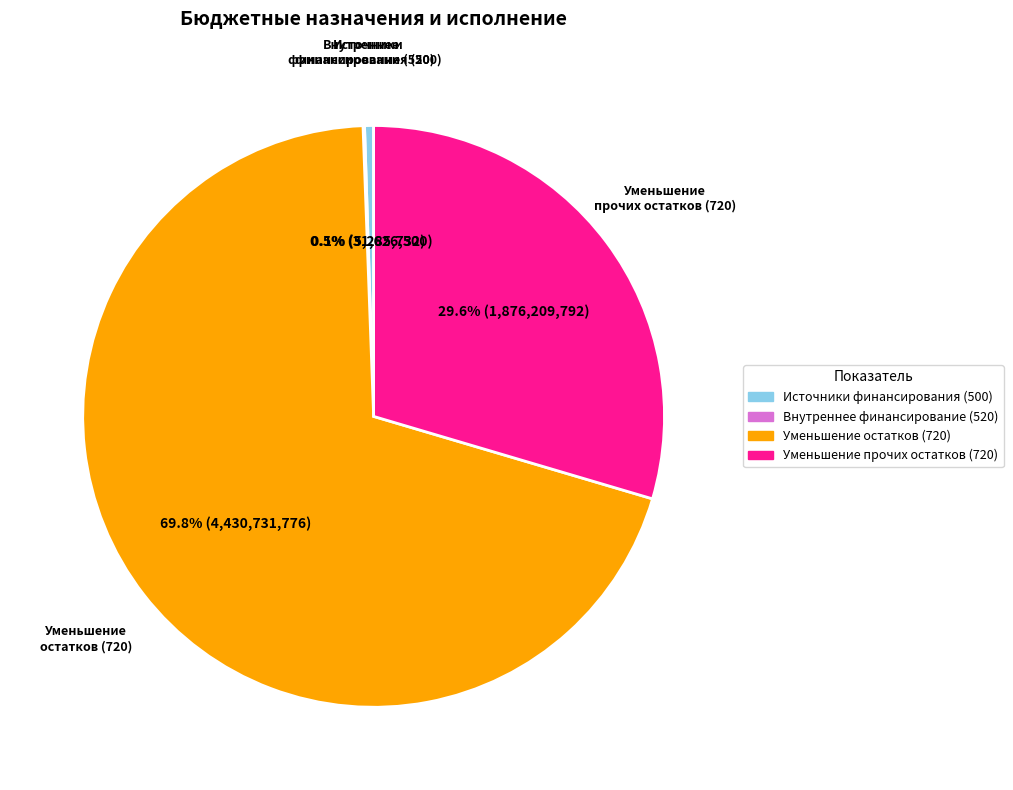

Does any single category account for the majority?

Yes